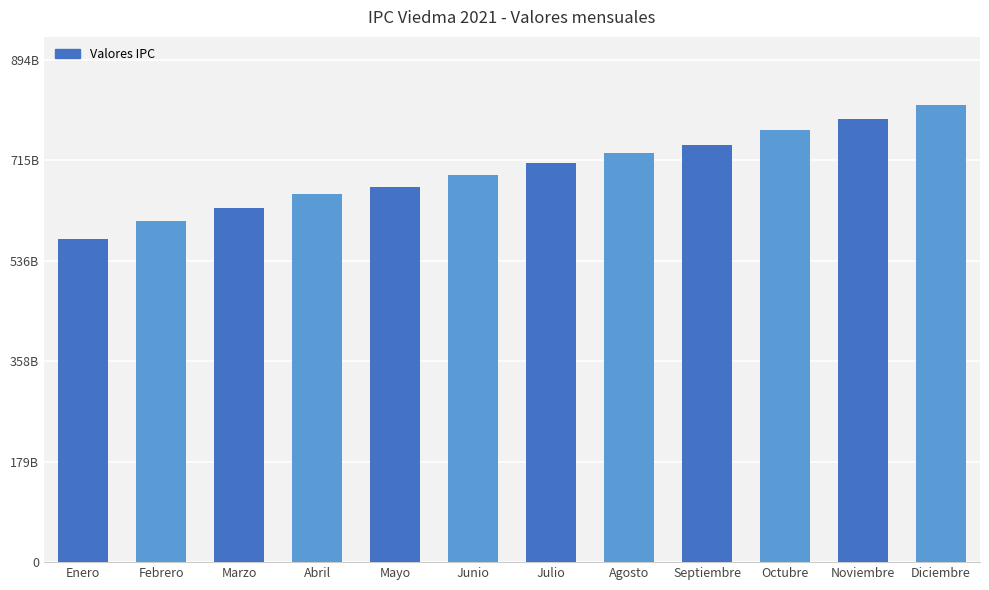

What is the label of the 8th bar from the right?

Mayo